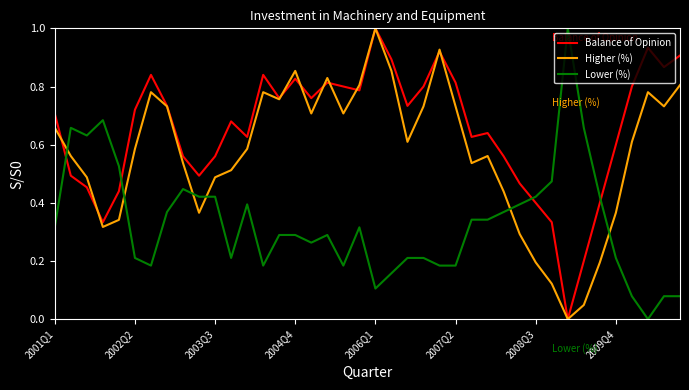

Rank the series by their average value, from highest to lowest.

Balance of Opinion, Higher (%), Lower (%)